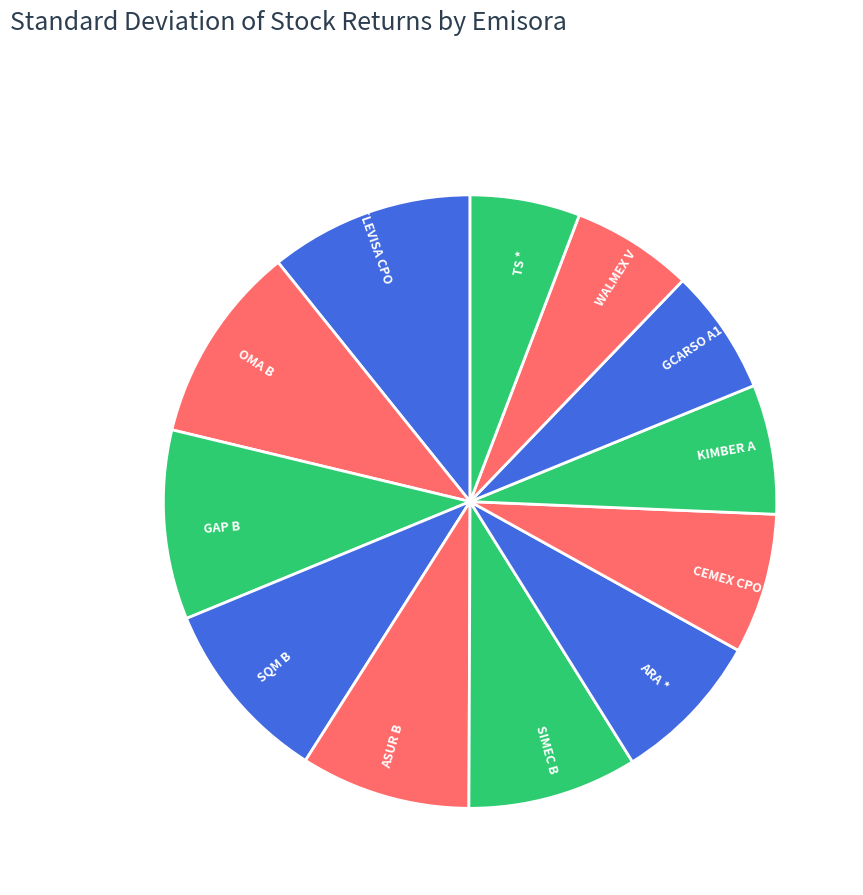

Which category has the smallest portion of the pie?

TS *